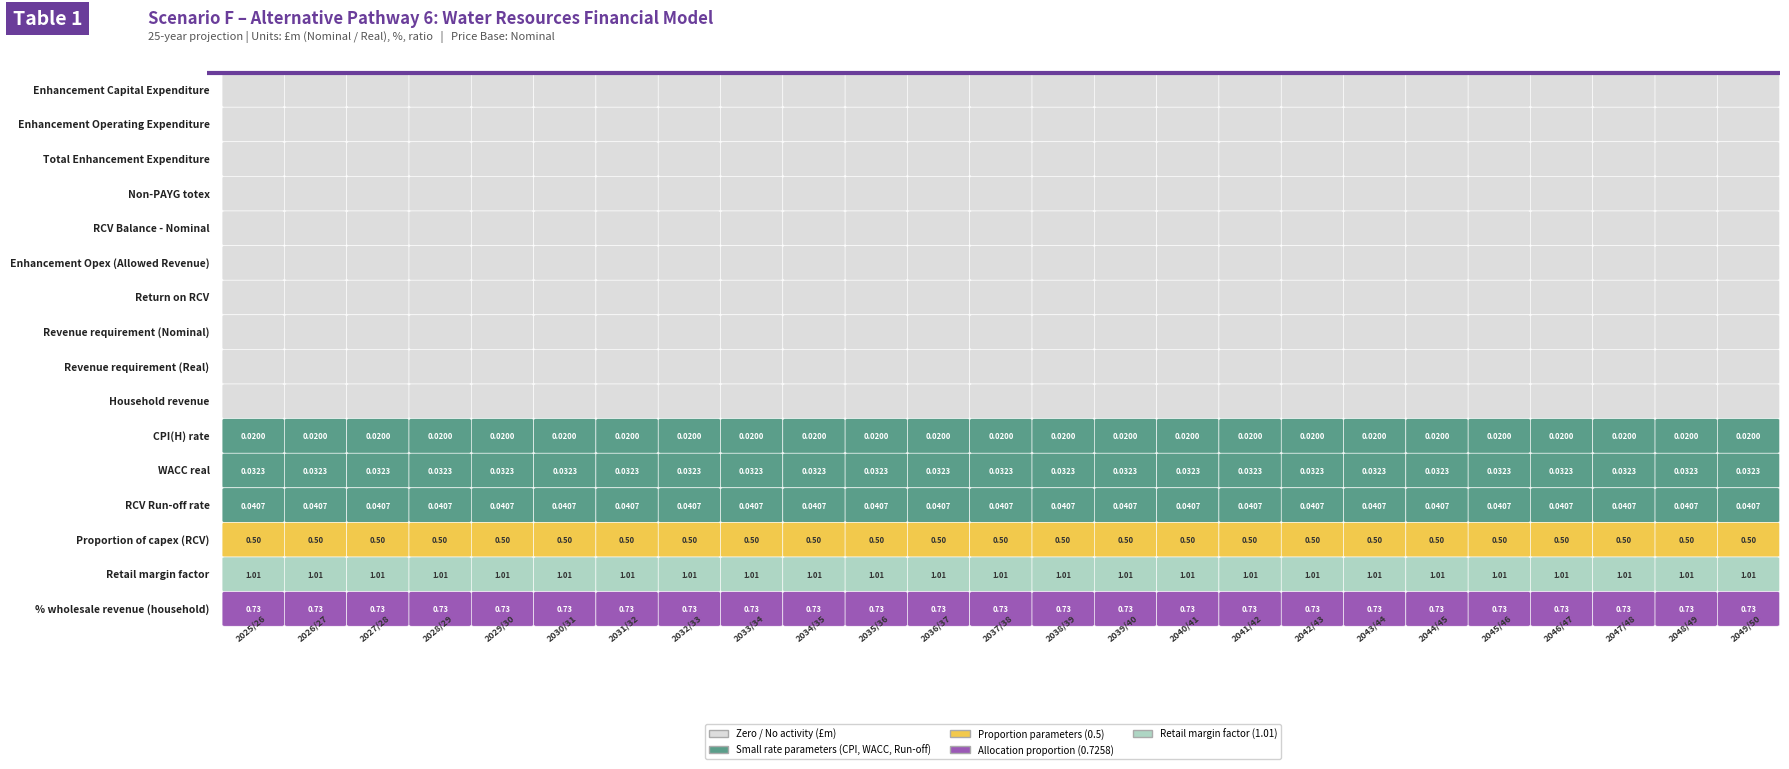

At which category is the sum across all series the highest?

2025/26